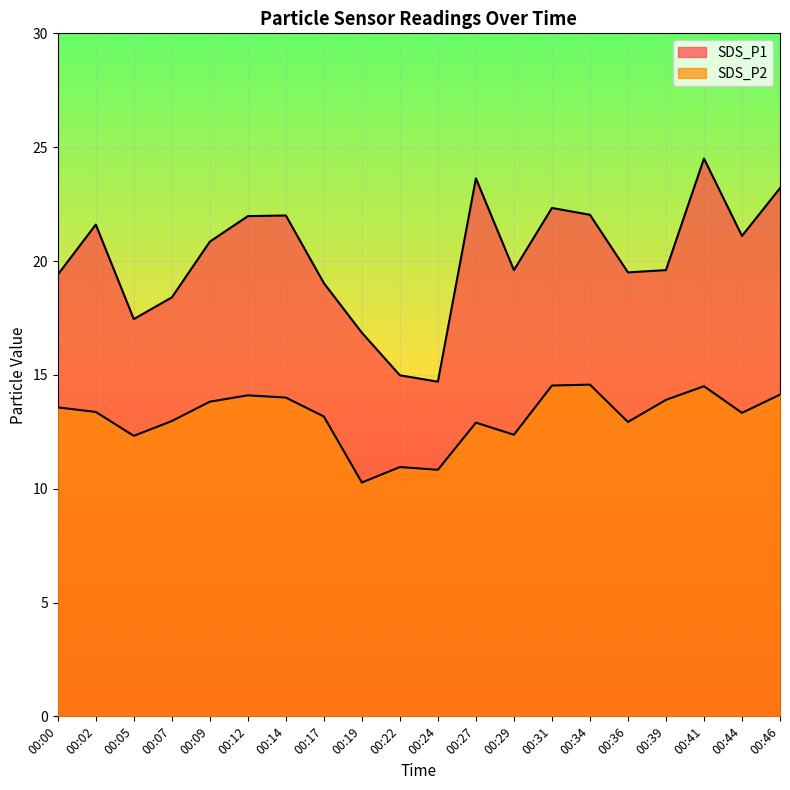

How many lines are shown in the chart?

2